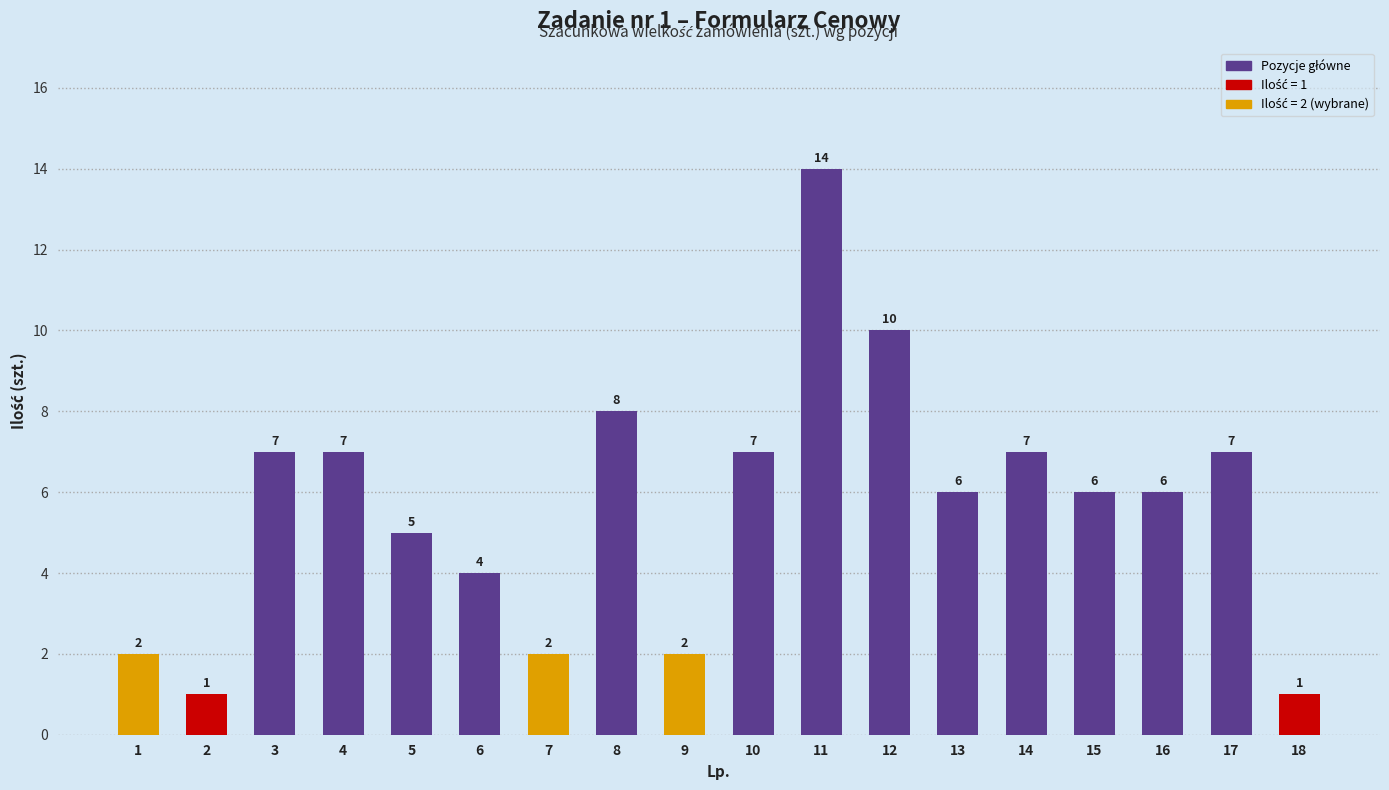

Reading left to right, extract all data points from this chart.

2	1	7	7	5	4	2	8	2	7	14	10	6	7	6	6	7	1